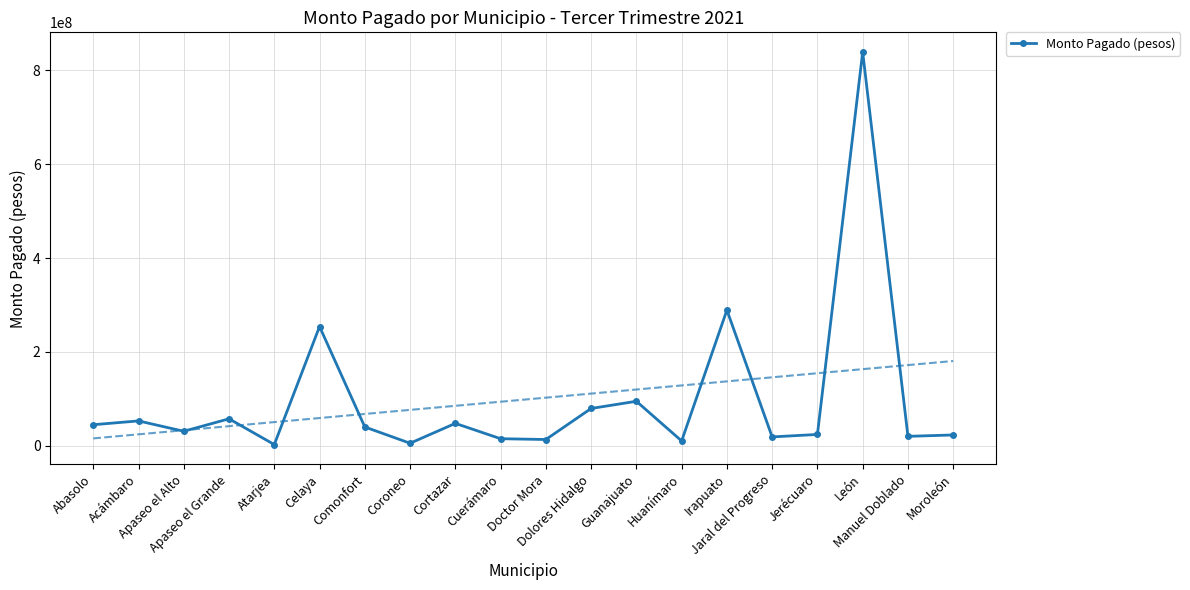

Rank the categories by value from lowest to highest.

Atarjea, Coroneo, Huanímaro, Doctor Mora, Cuerámaro, Jaral del Progreso, Manuel Doblado, Moroleón, Jerécuaro, Apaseo el Alto, Comonfort, Abasolo, Cortazar, Acámbaro, Apaseo el Grande, Dolores Hidalgo, Guanajuato, Celaya, Irapuato, León